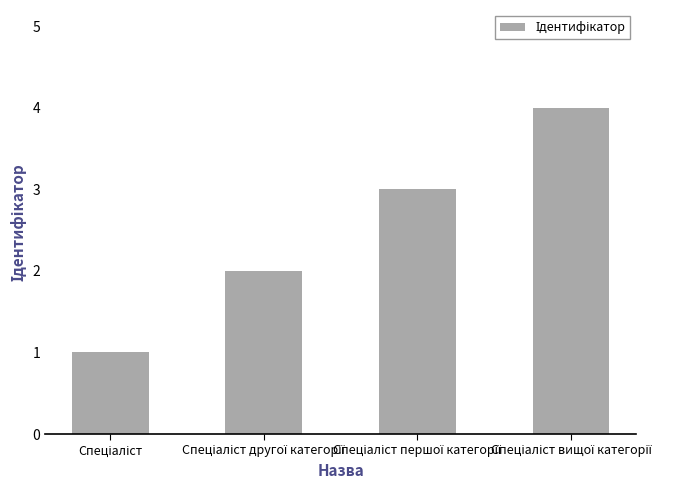

What is the difference between the maximum and minimum values?

3